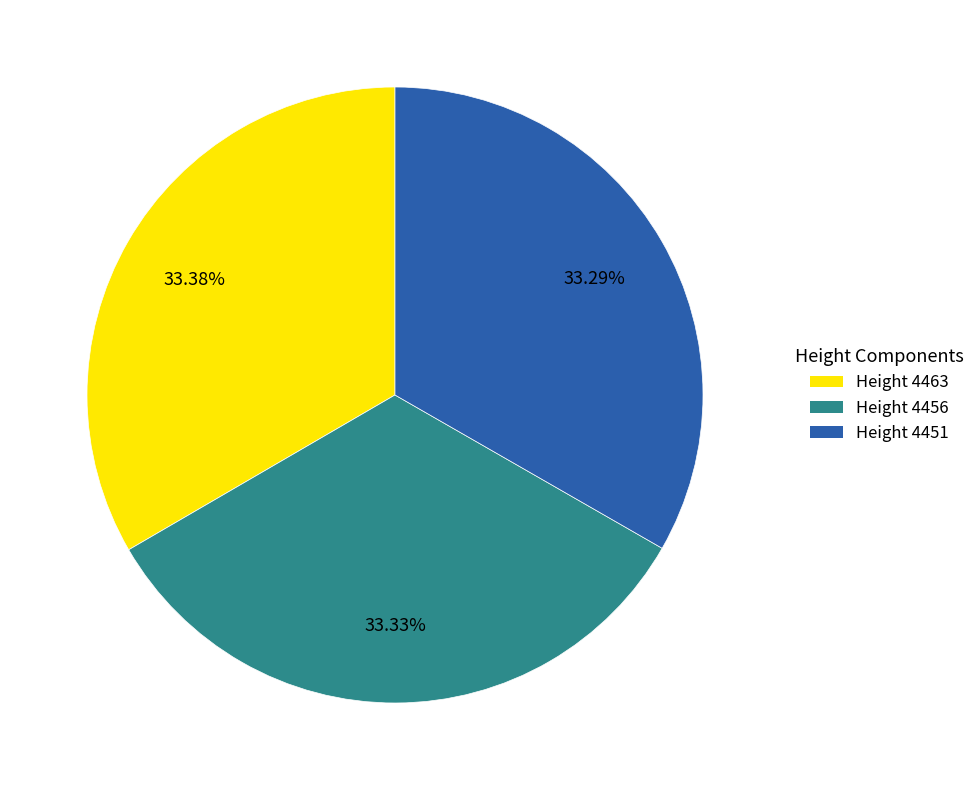

Is there any slice that represents more than half of the pie?

No